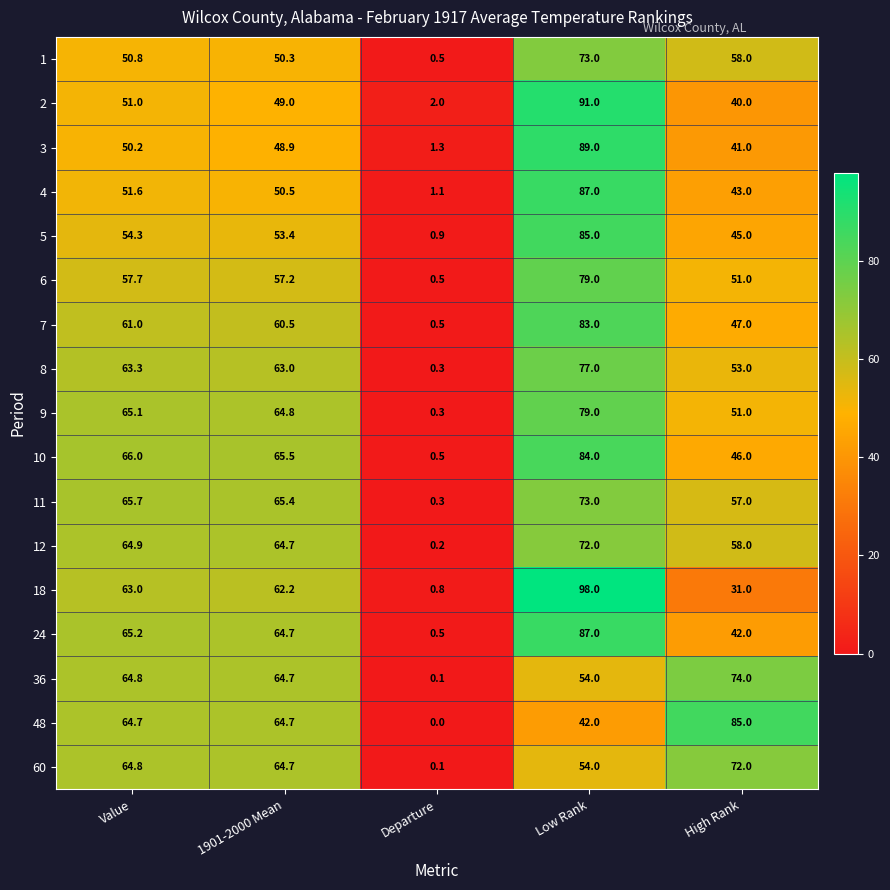

Is the value of 3 at 1901-2000 Mean greater than the value of 8 at Departure?

Yes